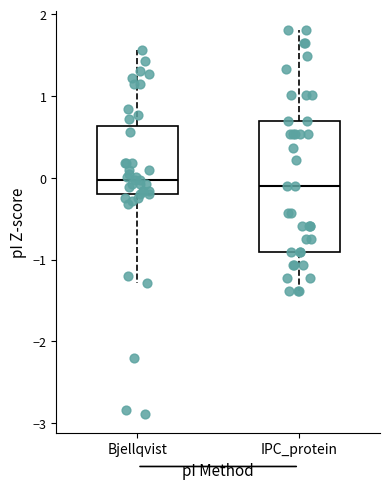

Reading left to right, read every box against the y-axis: the position of its median line, the range the box covers, and the ends of its whiskers. The values are not printed on the chart, so give them approximately, as read against the axis.

Bjellqvist: median 0.0, box -0.2 to 0.6, whiskers -1.3 to 1.6
IPC_protein: median -0.1, box -0.9 to 0.7, whiskers -1.4 to 1.8